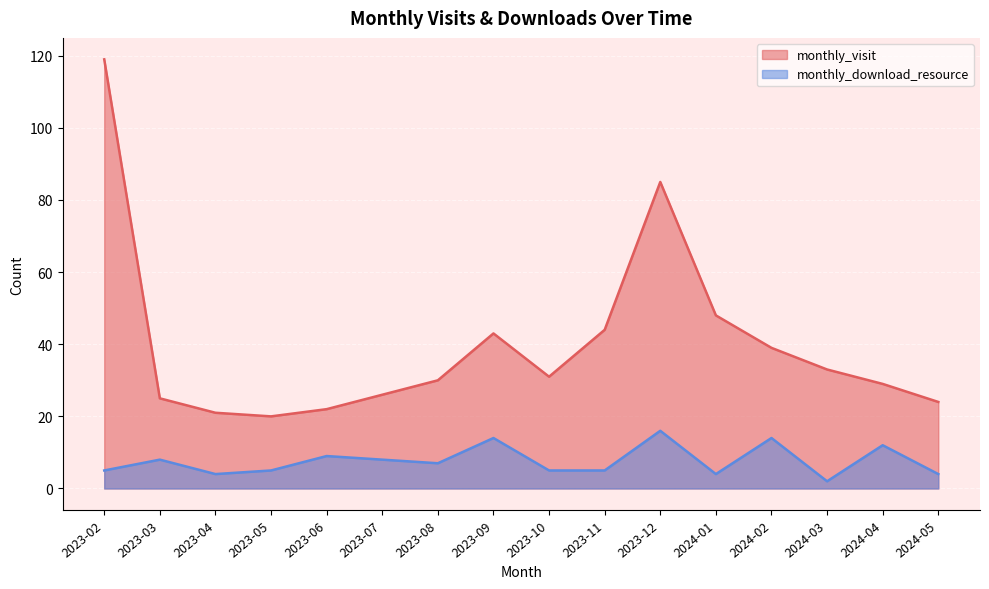

Which series has the largest total across all categories?

monthly_visit